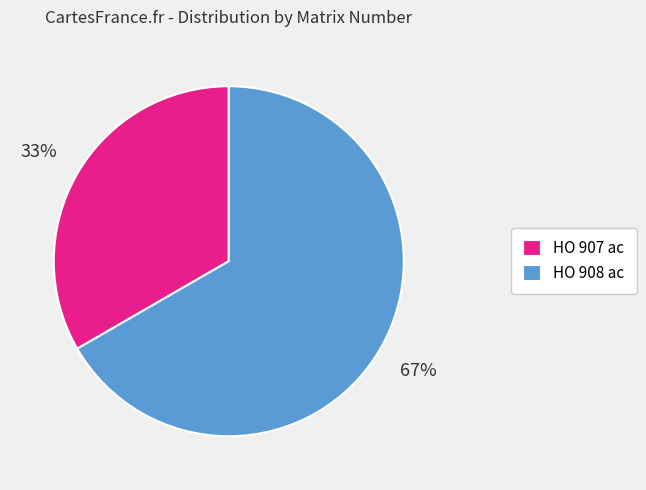

Which category has the biggest portion of the pie?

HO 908 ac